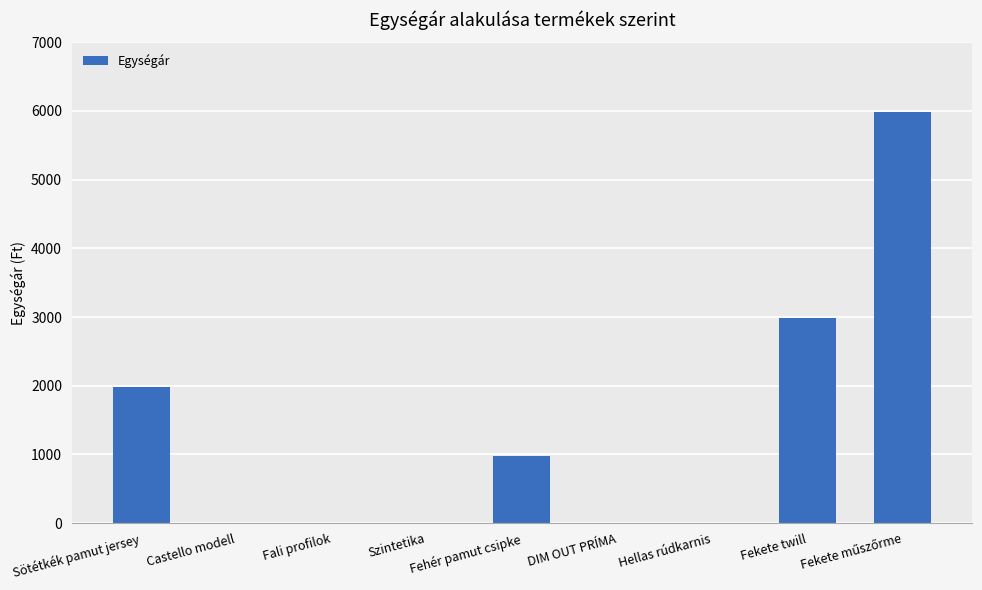

What is the maximum value shown in the chart?

5980